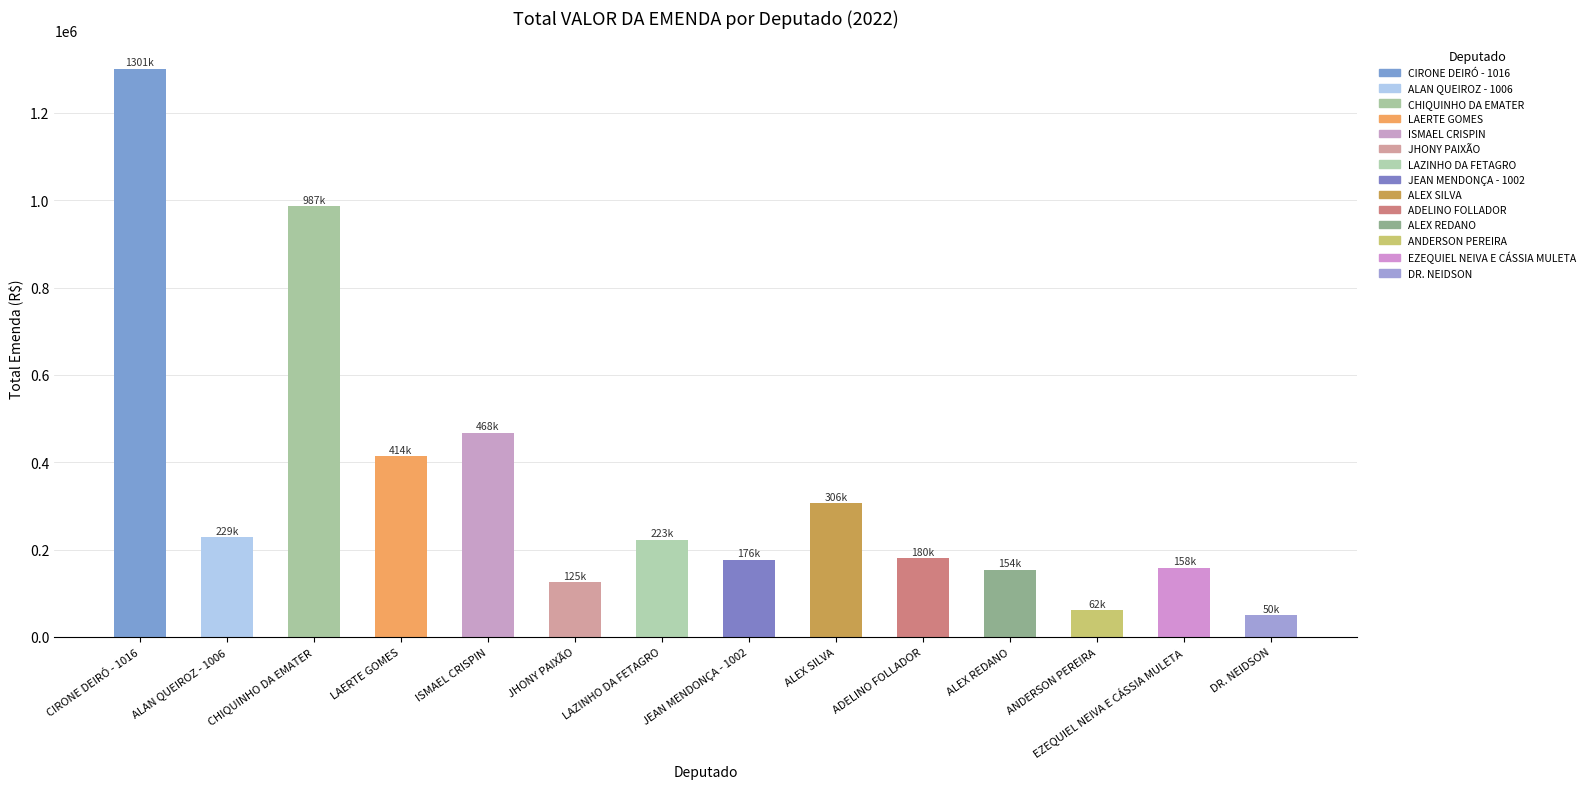

Between ALAN QUEIROZ - 1006 and ADELINO FOLLADOR, which is larger?

ALAN QUEIROZ - 1006